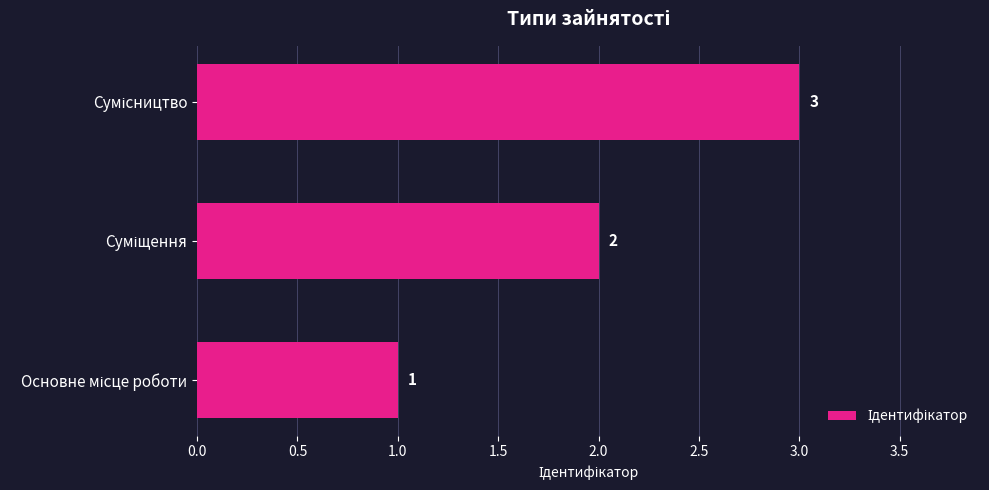

What is the average value?

2